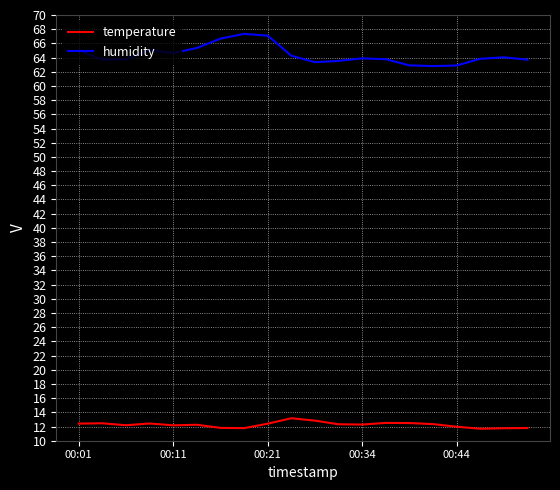

What is the smallest value displayed?

11.7